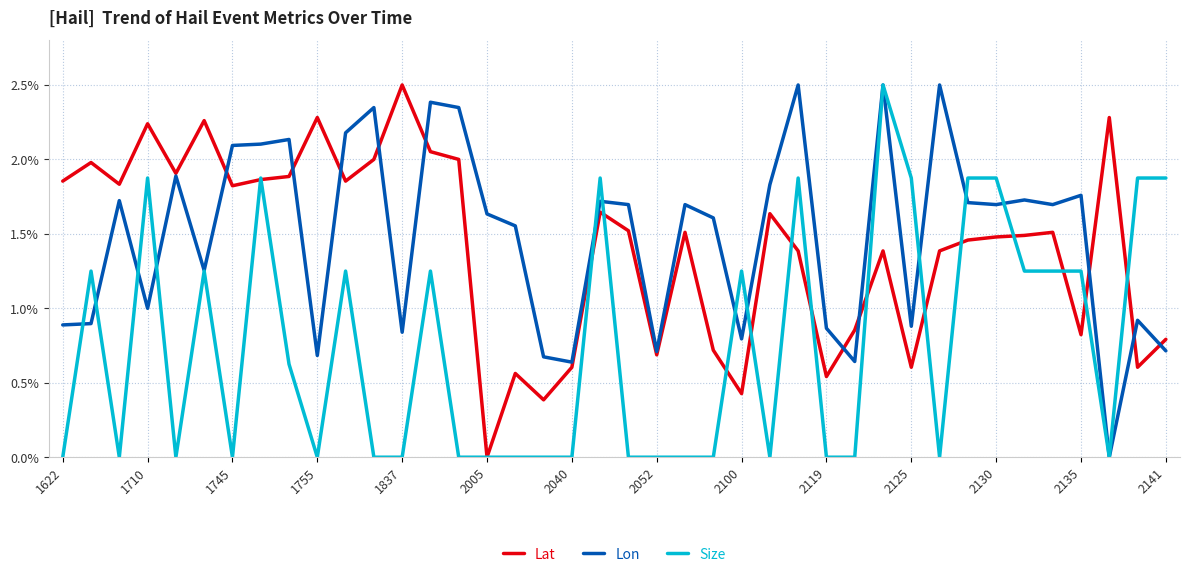

What is the greatest value displayed?

2.5